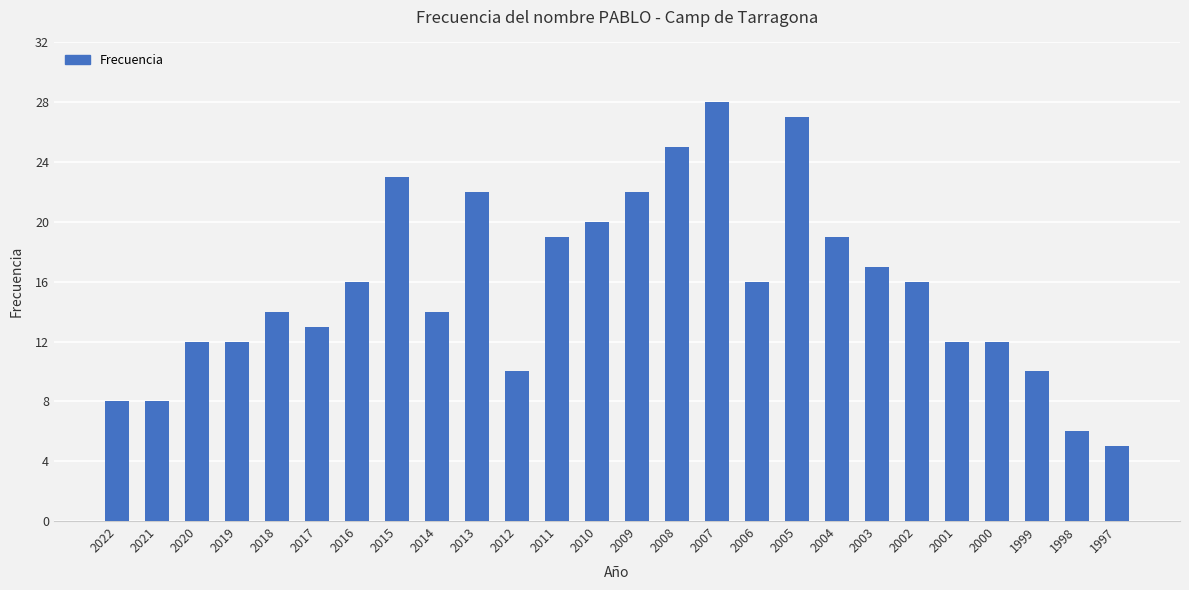

Count the number of data series in this chart.

1